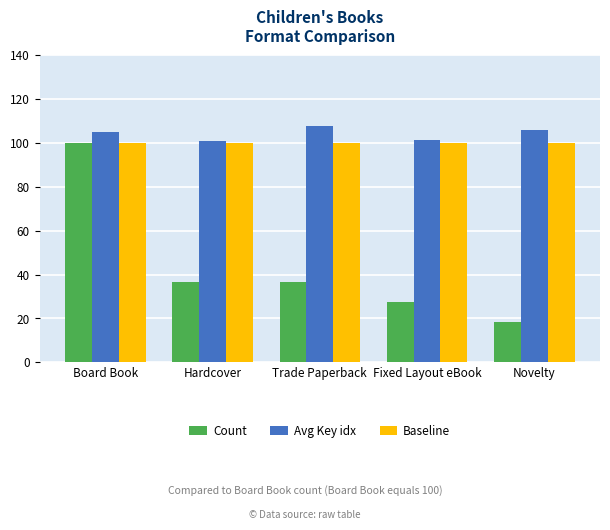

The value of Count at Novelty is 18.2. True or false?

True